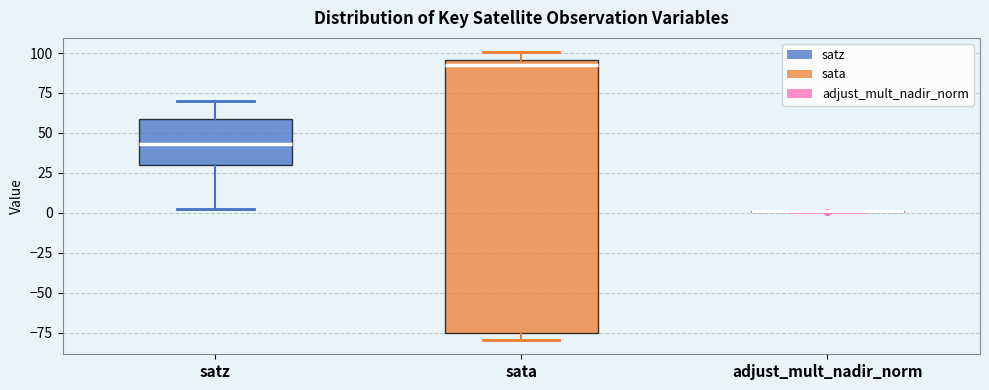

Reading left to right, transcribe this box plot: for each box, give where its median line is, the range the box spans, and where its two whiskers end, as read against the y-axis. The values are not printed on the chart, so give them approximately, as read against the axis.

satz: median 45, box 30 to 60, whiskers 0 to 70
sata: median 90, box -75 to 95, whiskers -80 to 100
adjust_mult_nadir_norm: box collapsed to a line at 0, whiskers 0 to 0